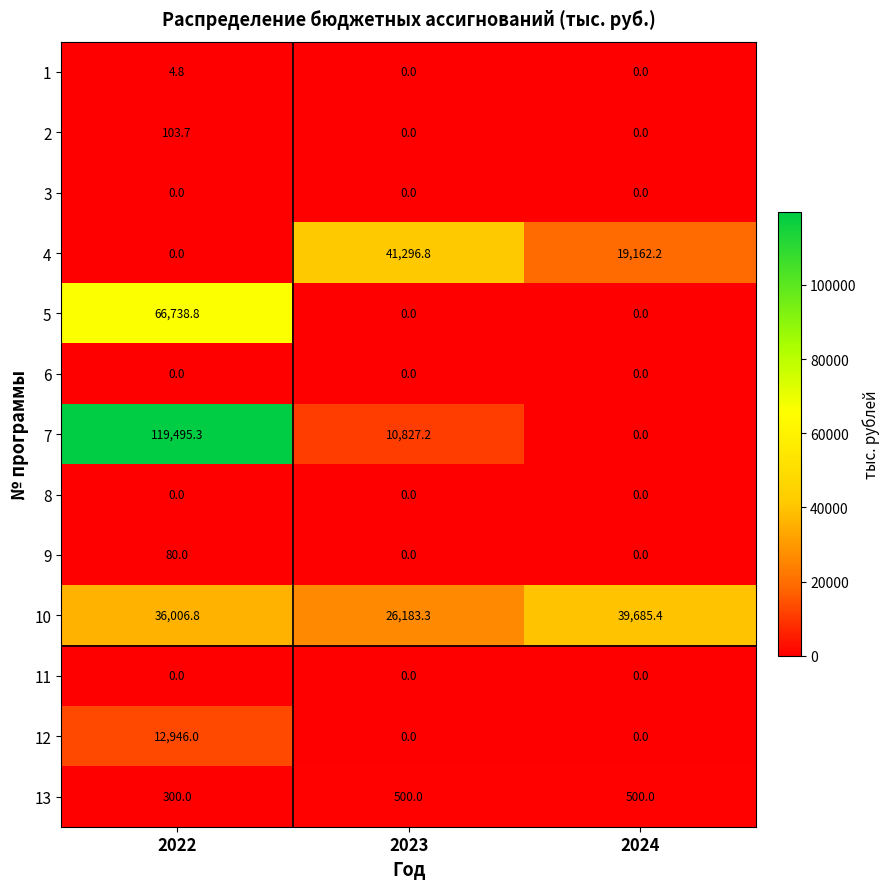

What is the difference between the 2 values at 2023 and 2022?

103.7